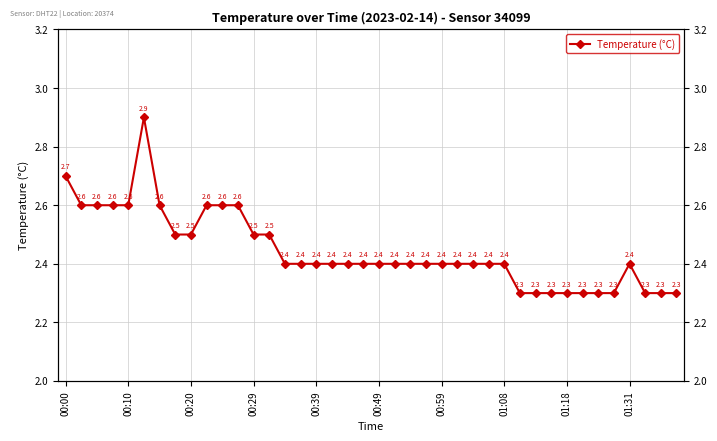

What is the ratio of the value at 14 to the value at 38?

1.0